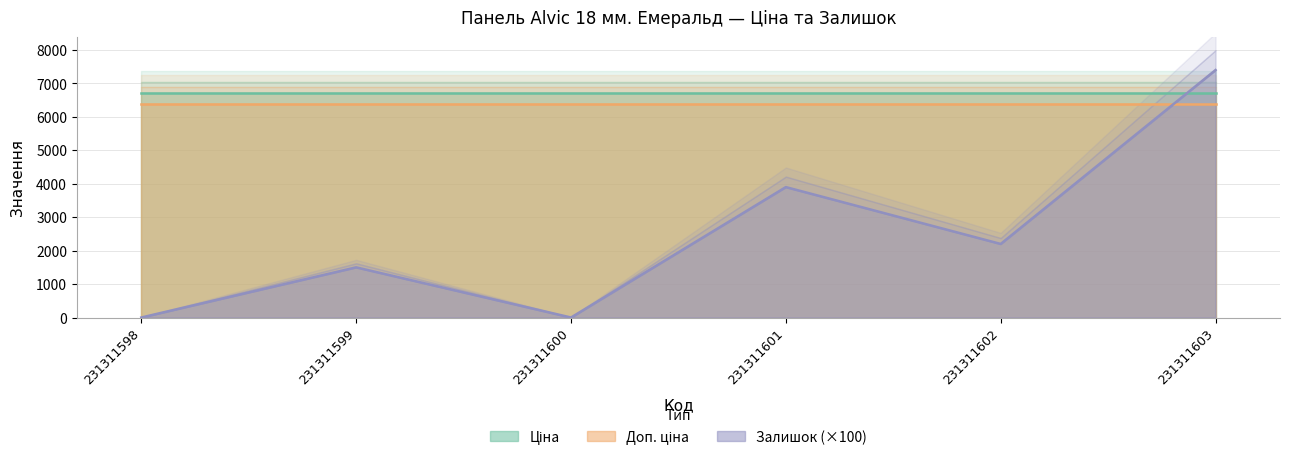

Where is Залишок (×100) nearest to the value 3700?

231311601